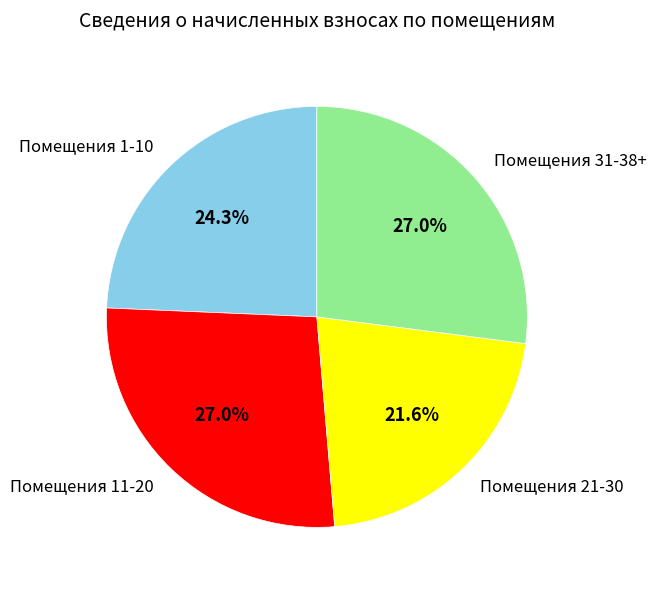

Between Помещения 21-30 and Помещения 1-10, which is larger?

Помещения 1-10